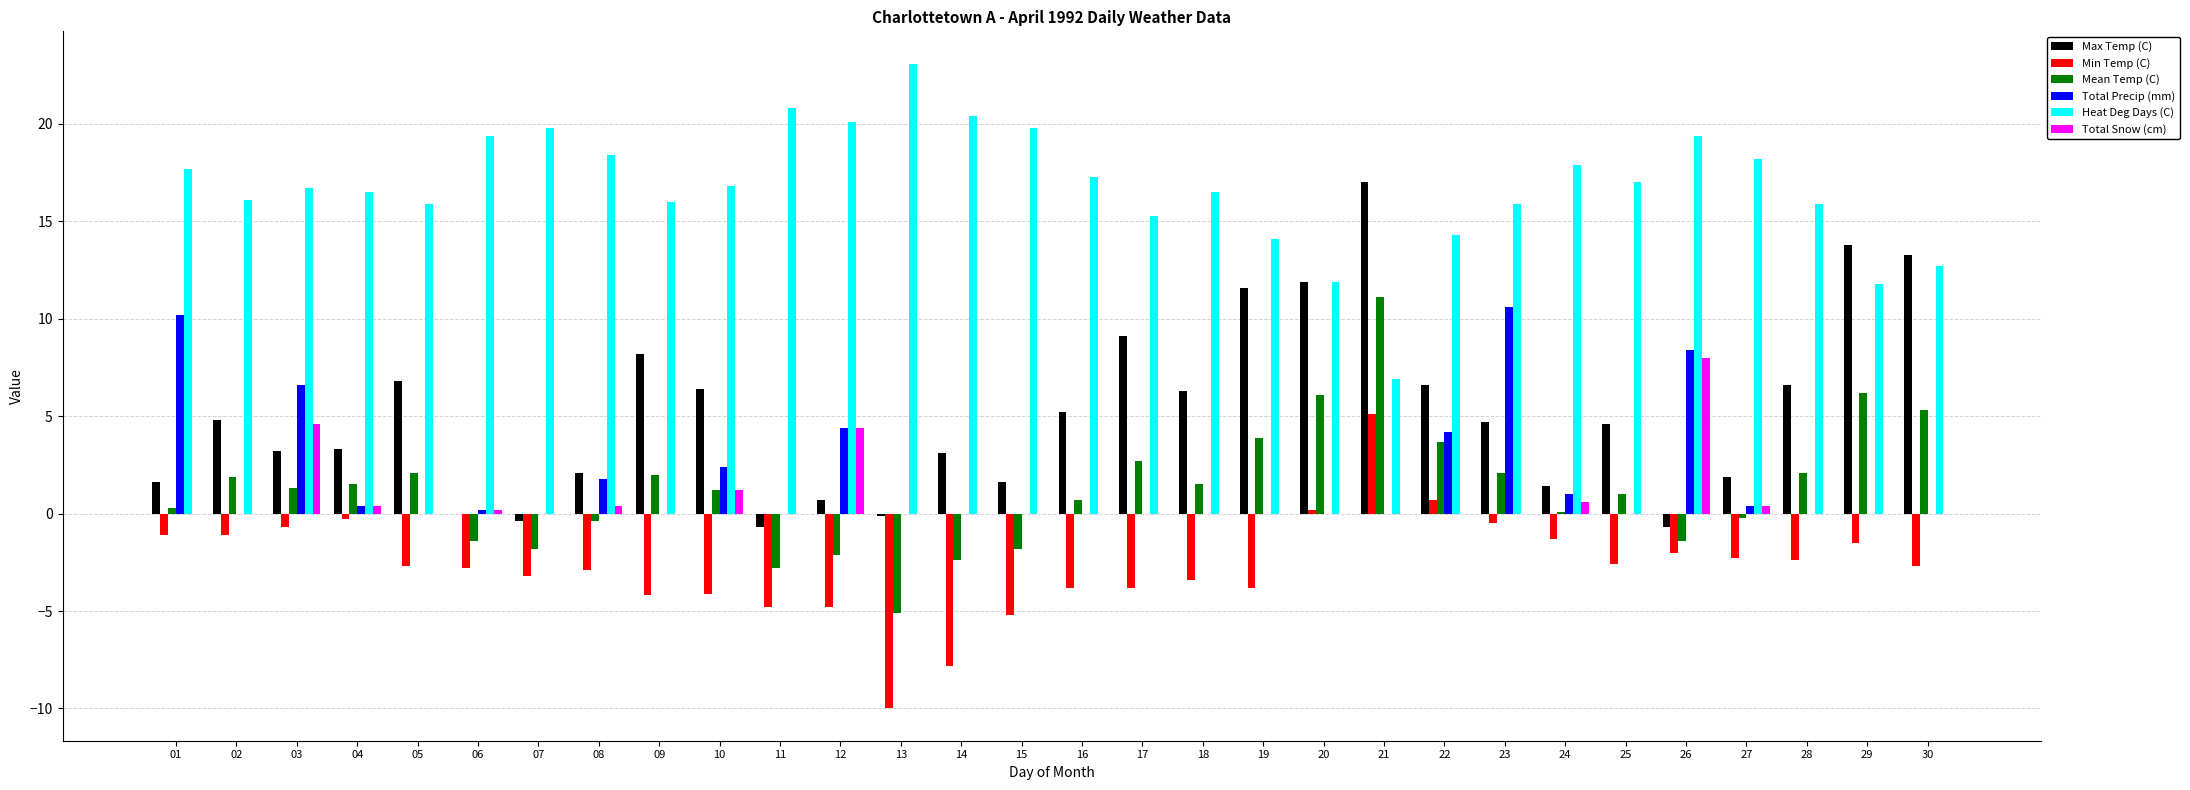

At which category is the sum across all series the highest?

21